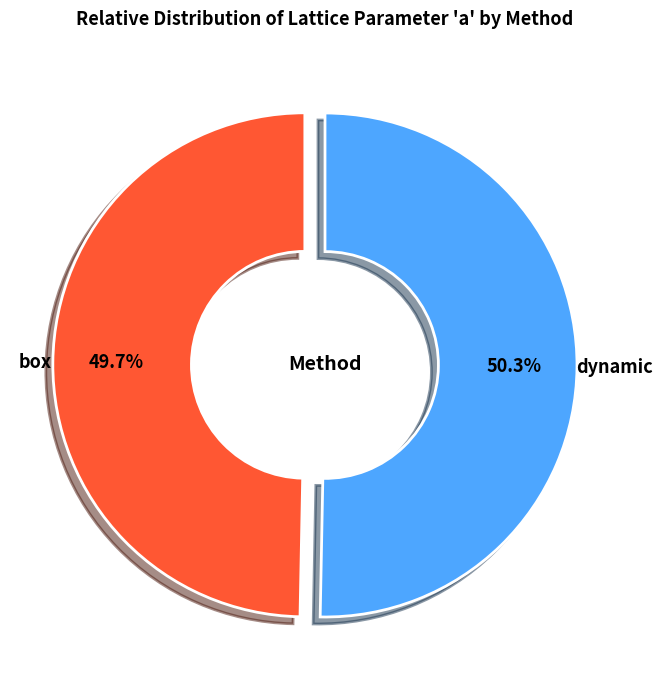

Is there any slice that represents more than half of the pie?

Yes